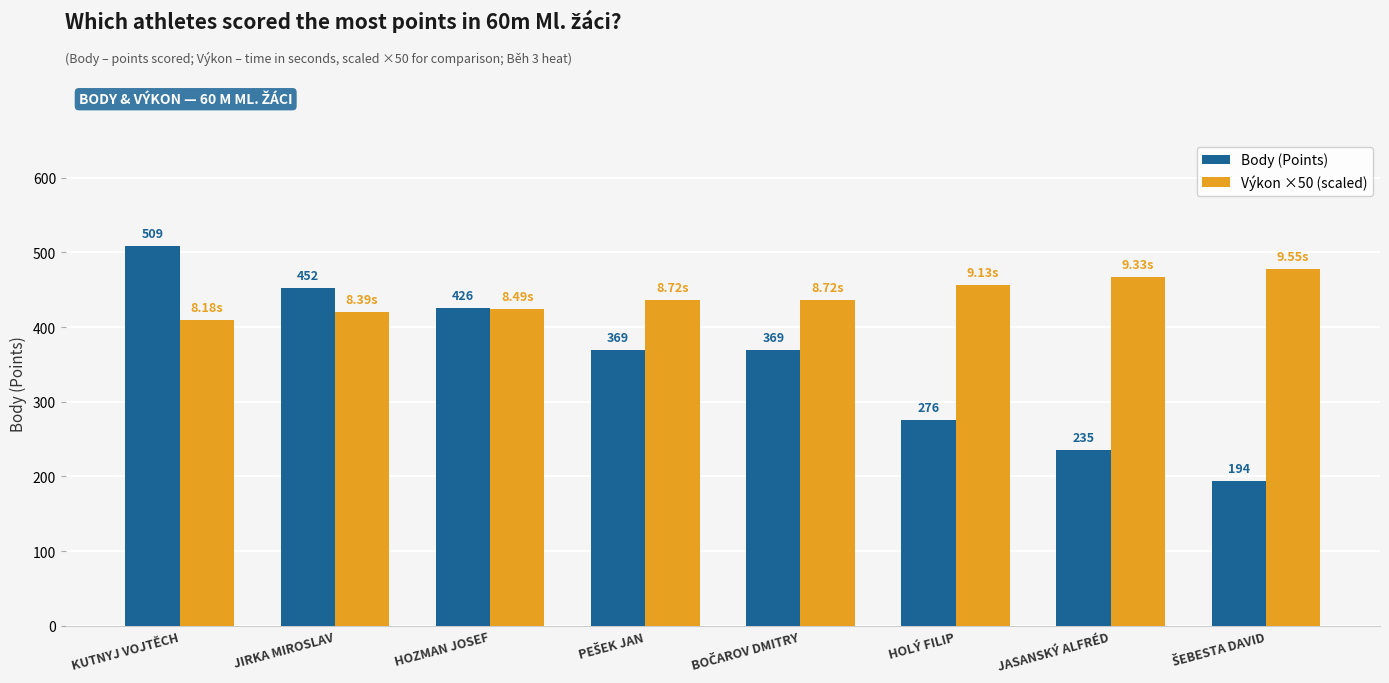

Which series has the widest spread of values?

Body (Points)